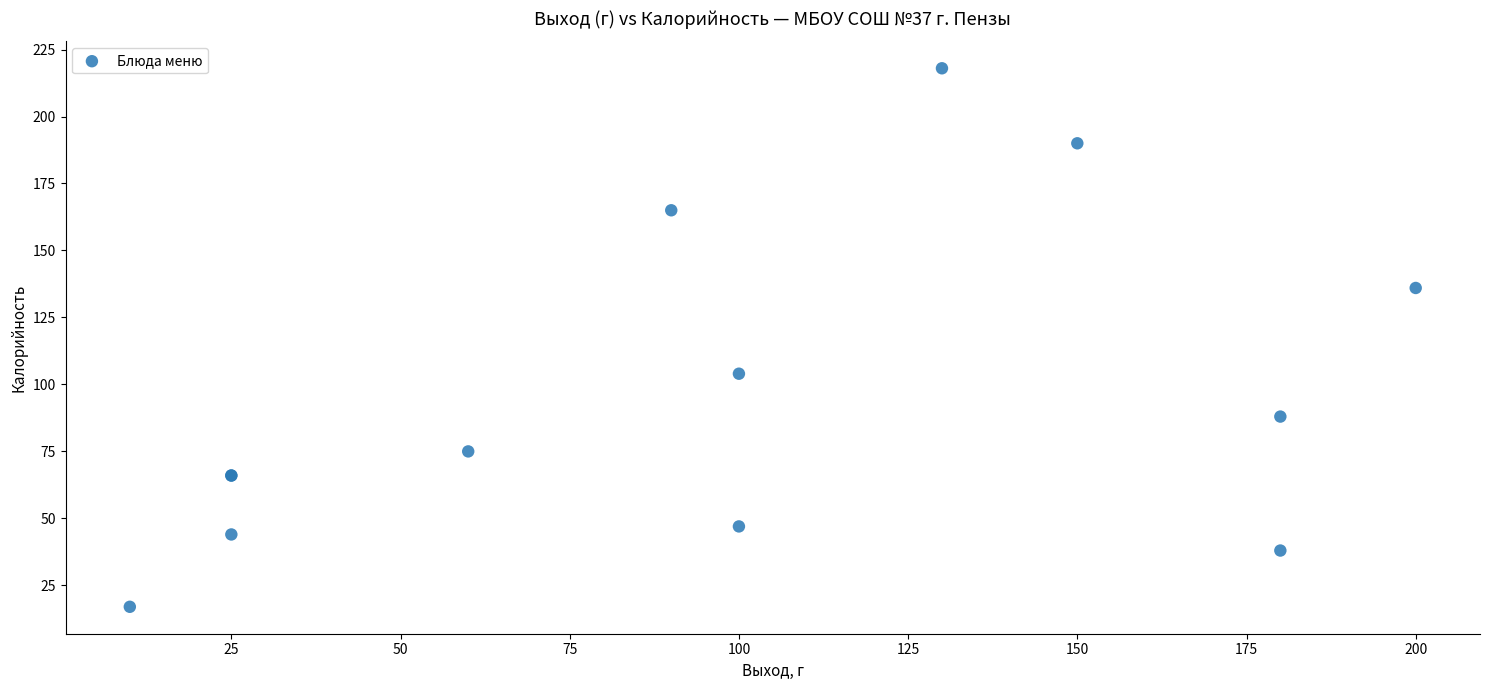

What Y value in the scatter plot is closest to 117?

104